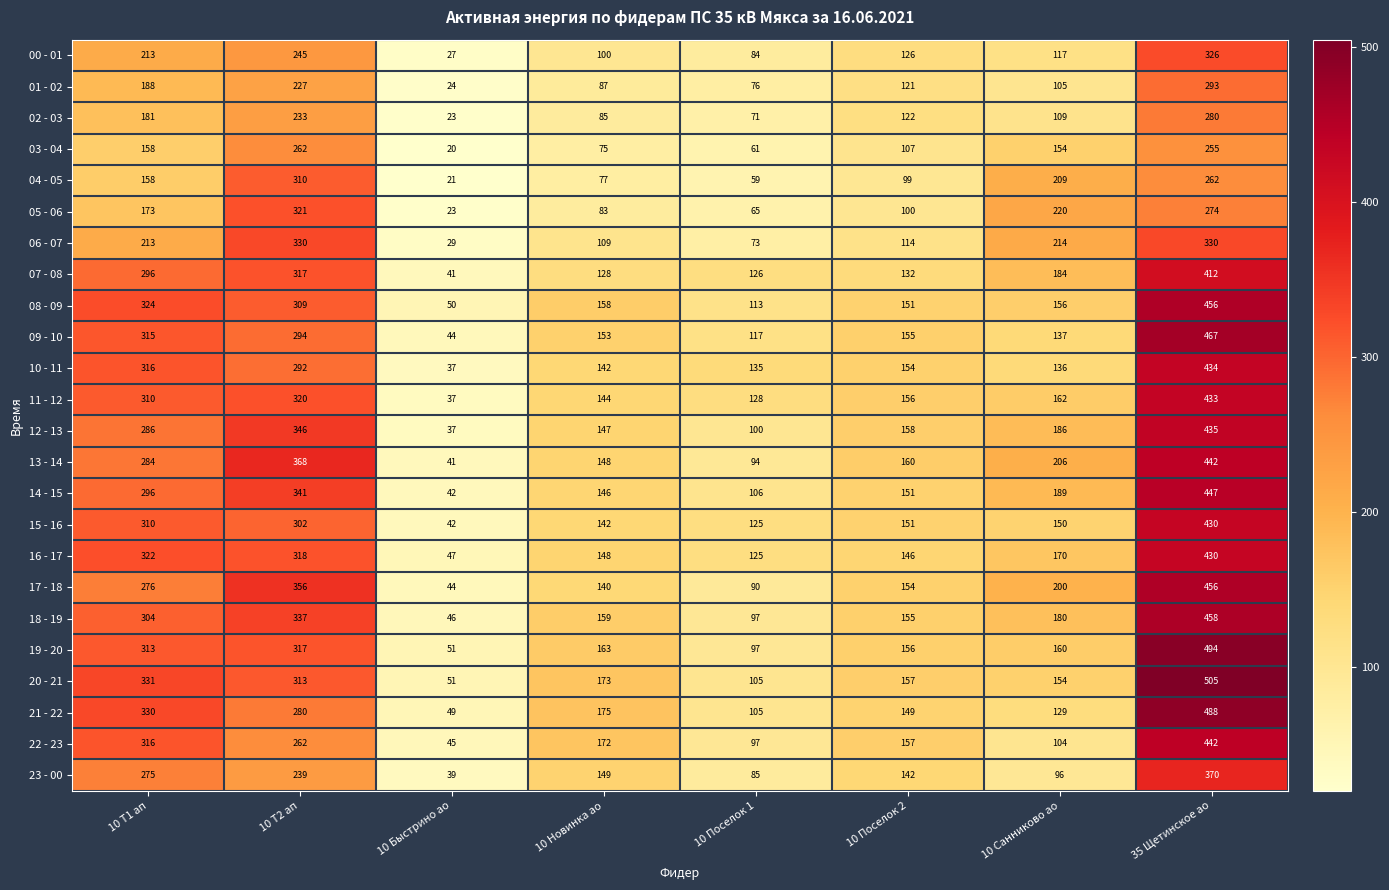

What is the difference between the highest and lowest values at 10 Санниково ао?

124